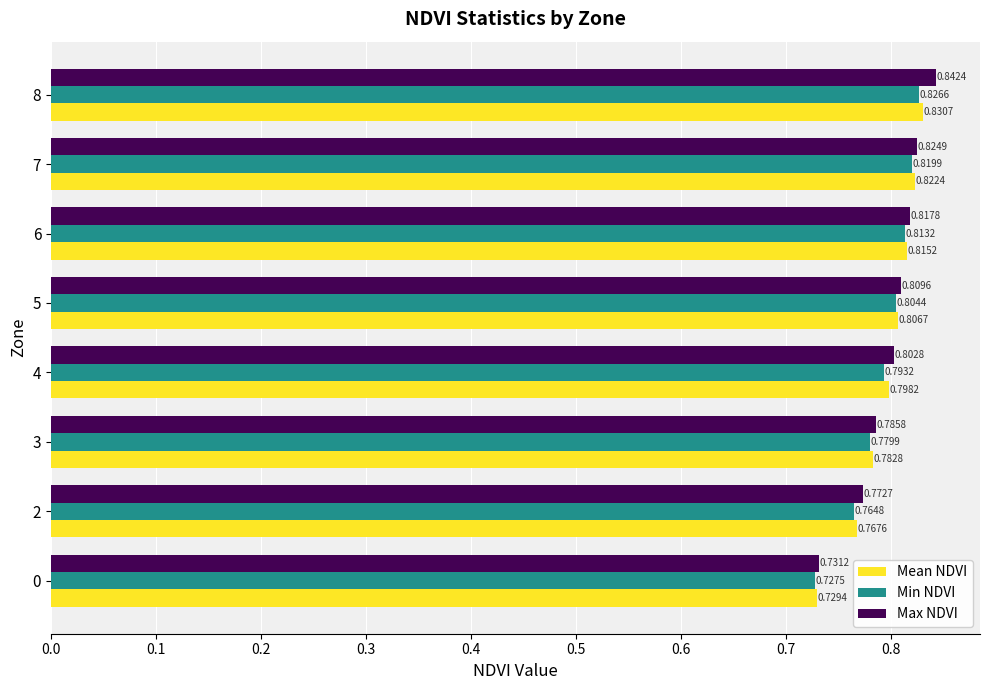

What is the total value across all series at 8?

2.5